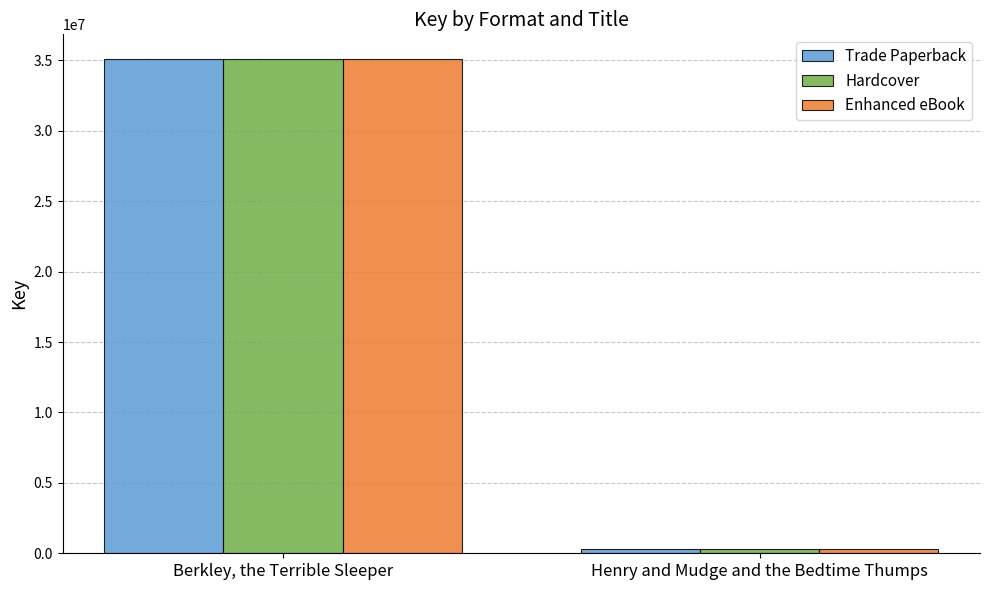

What is the value of the Trade Paperback bar at the 1st from the left?

35102725